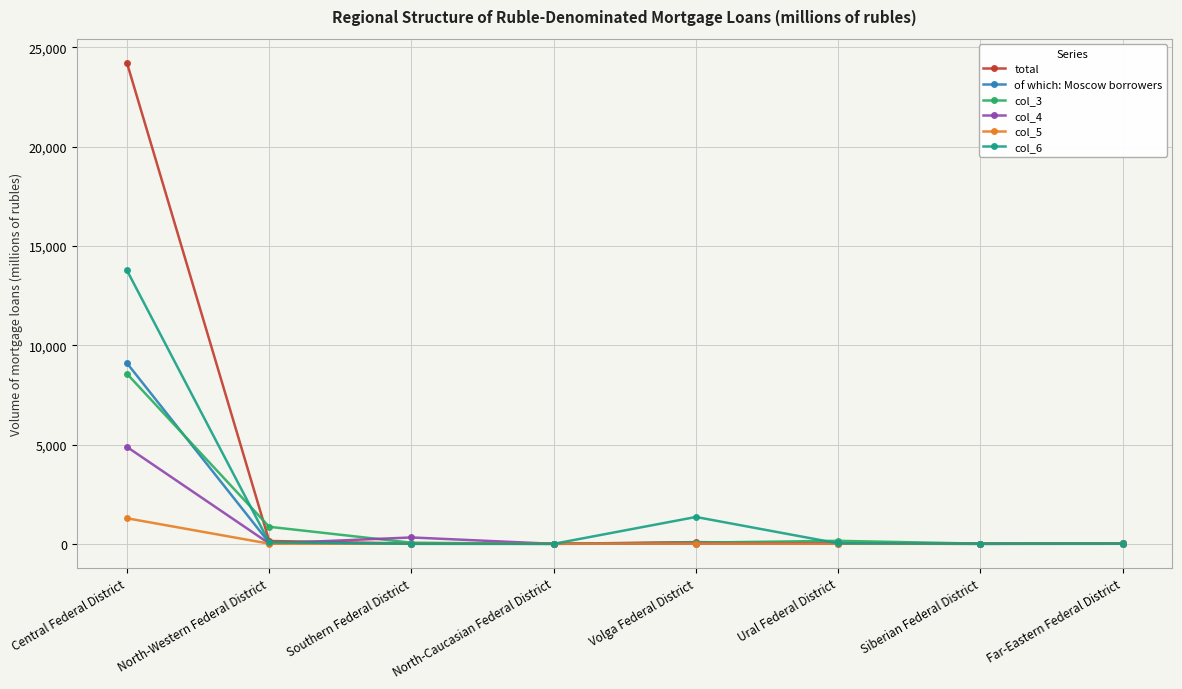

At which category is the sum across all series the highest?

Central Federal District